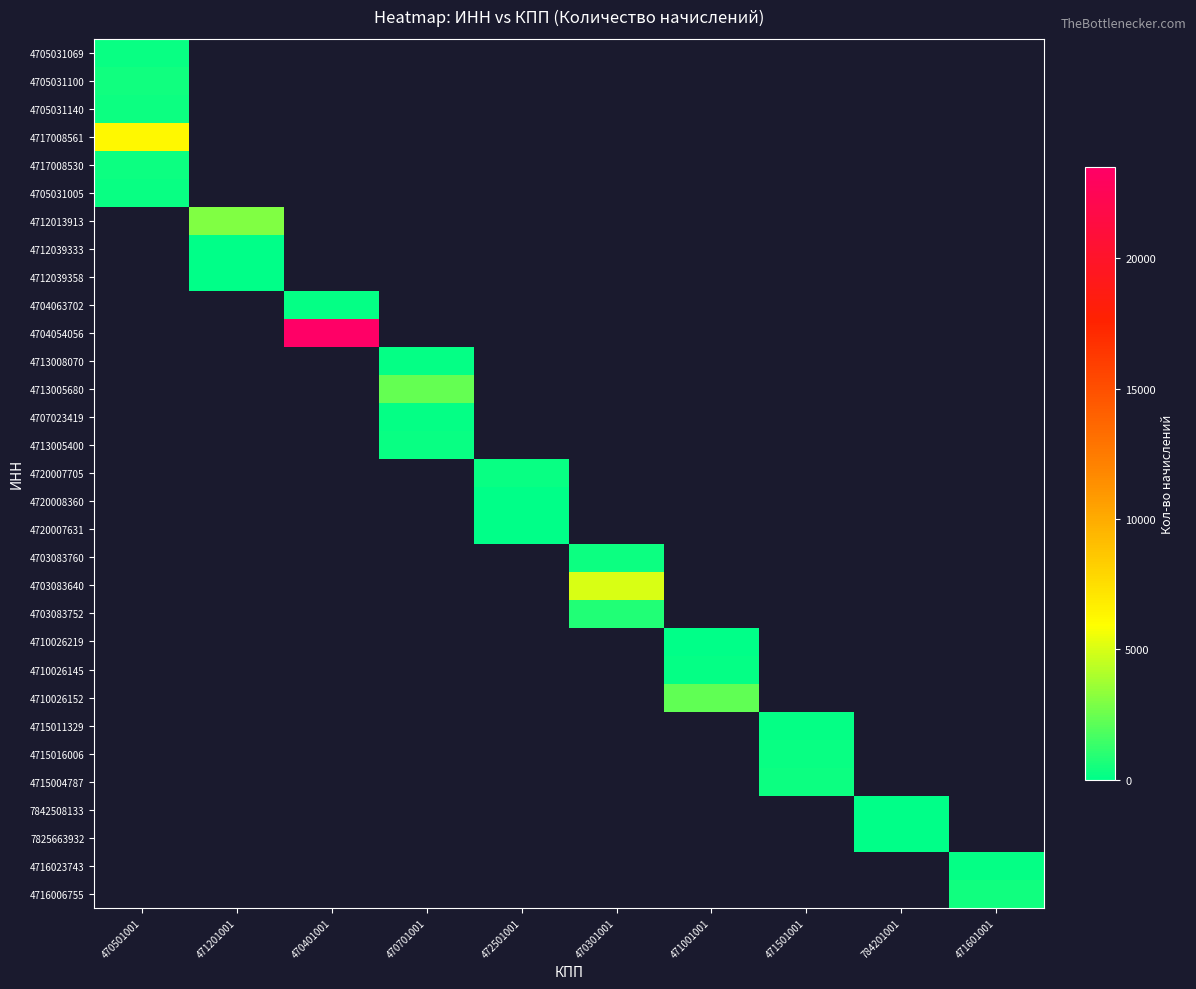

How many data points does each series have?

10